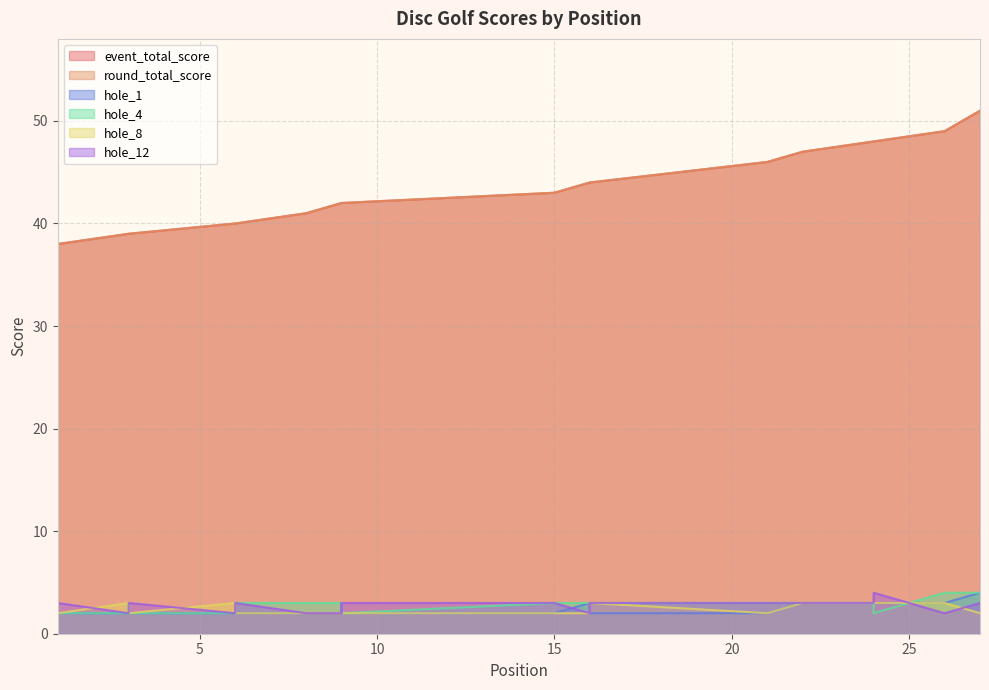

How many interior local valleys does the hole_1 series have?

2